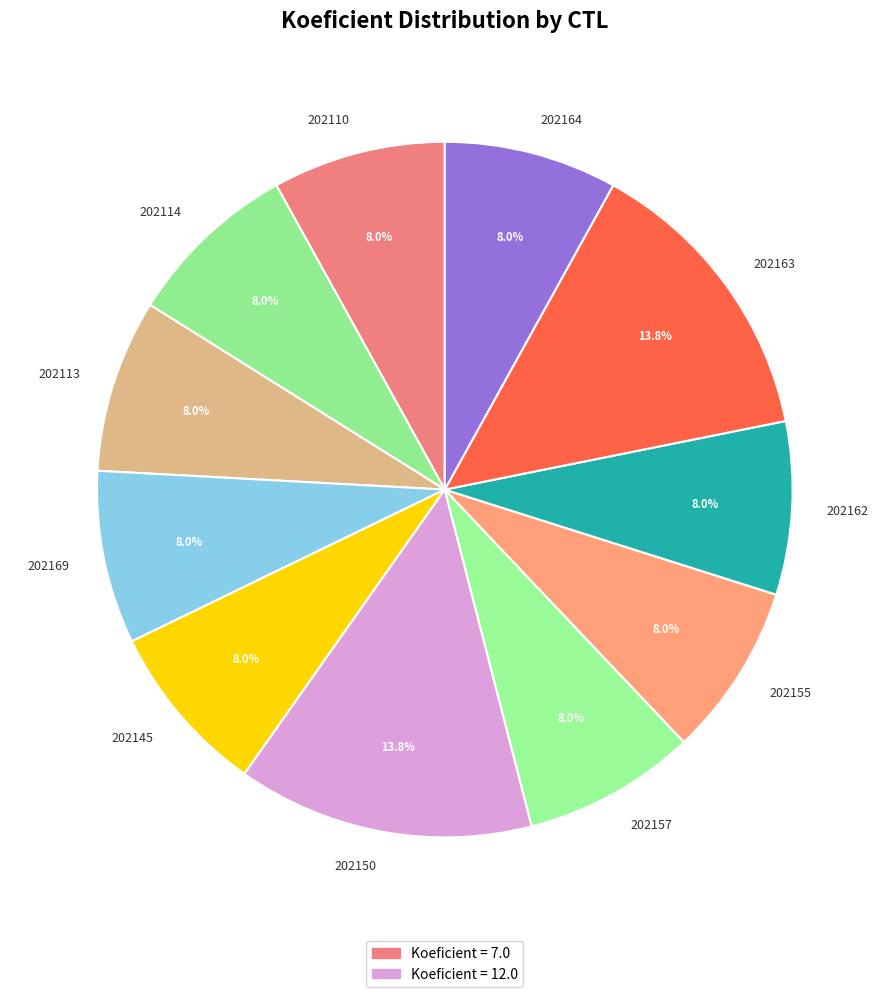

True or false: 202114 accounts for 1% of the total.

False